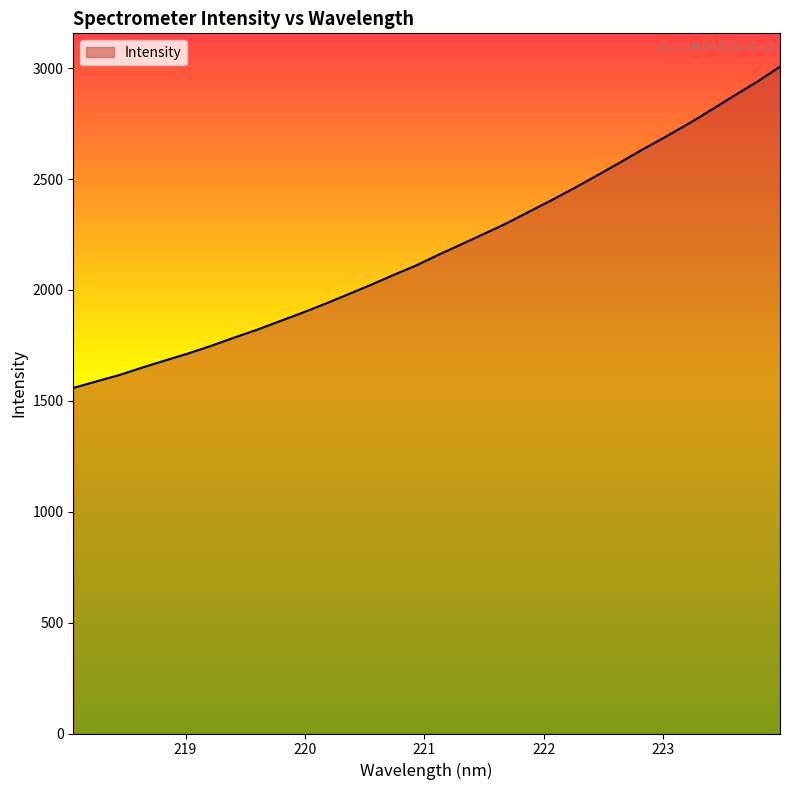

What is the smallest value displayed?

1558.4